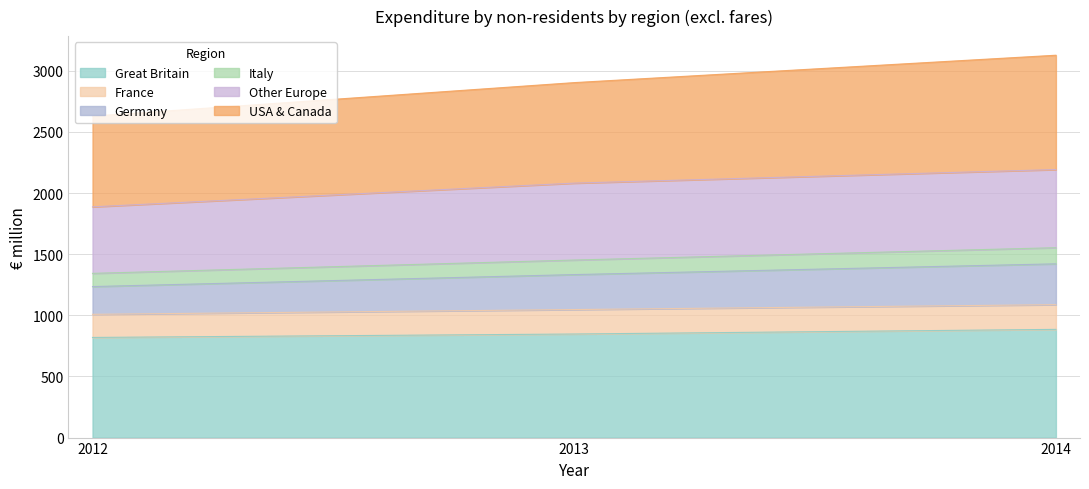

What is the minimum value for Great Britain?

819